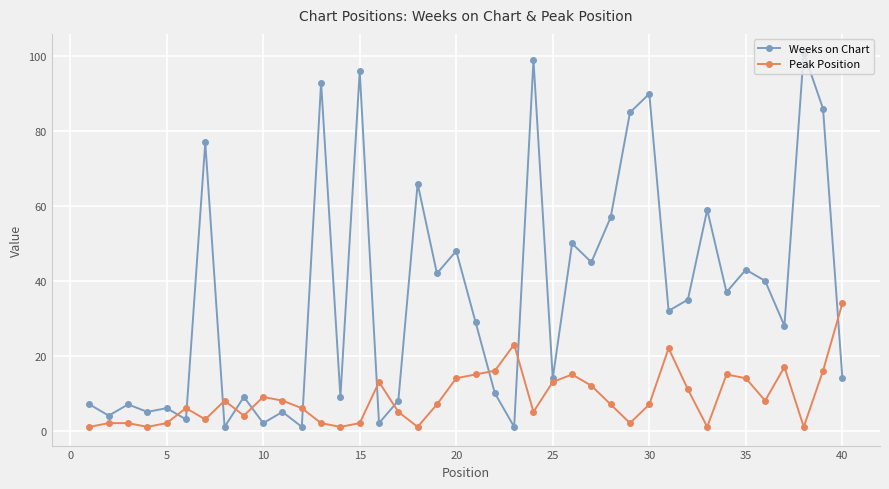

List the series in order of their peak value, highest first.

Weeks on Chart, Peak Position